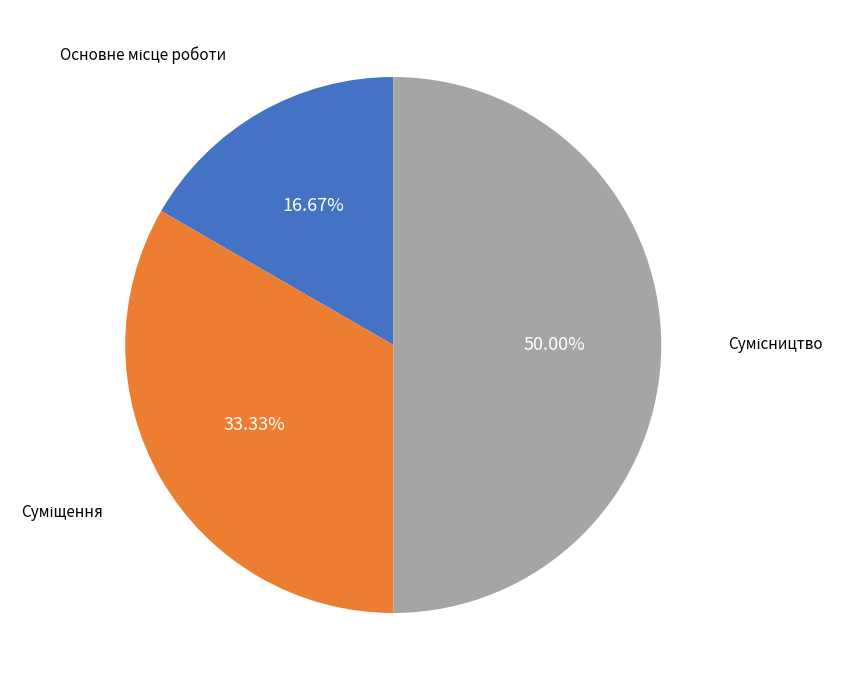

What percentage is the Сумісництво slice, to the nearest percent?

50%